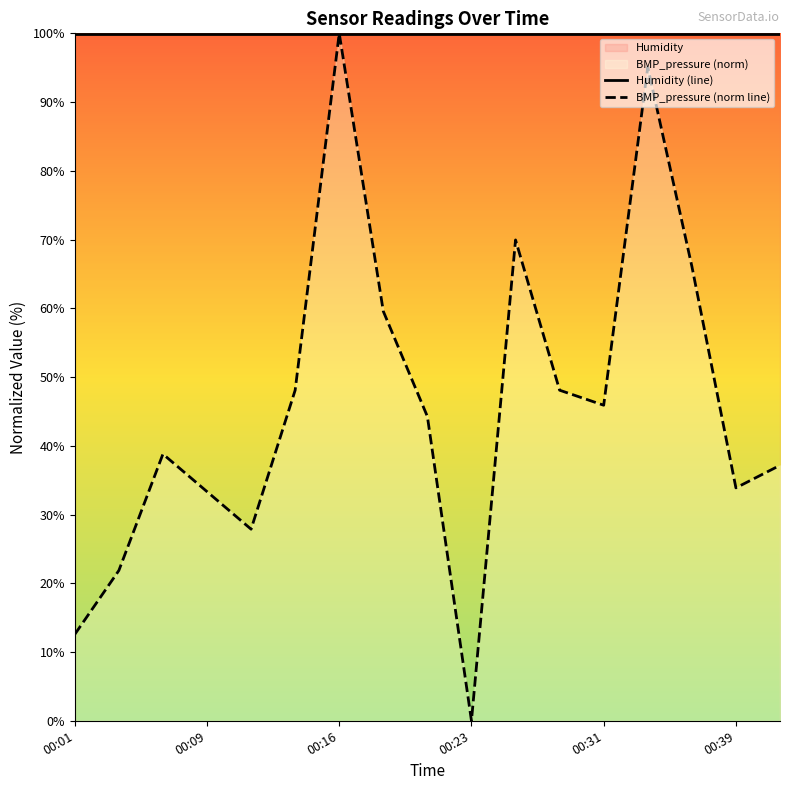

What is the maximum value for BMP_pressure (norm line)?

100.0